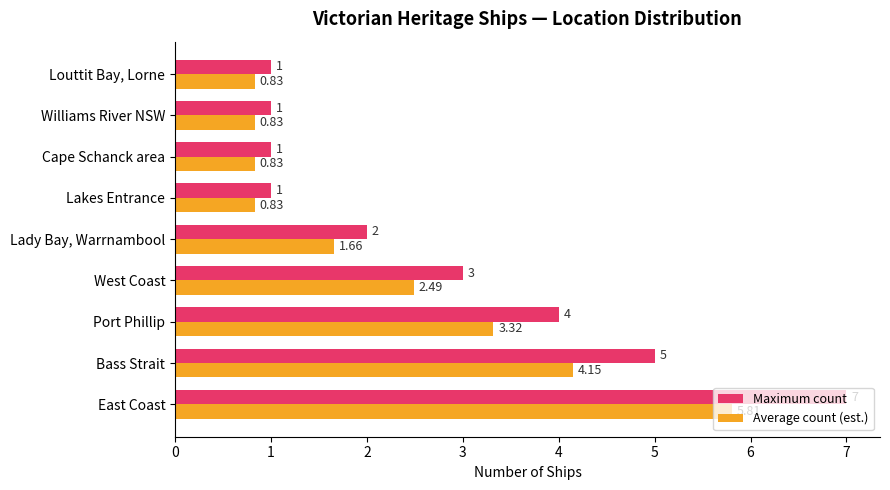

Which series changed the most between West Coast and Williams River NSW?

Maximum count